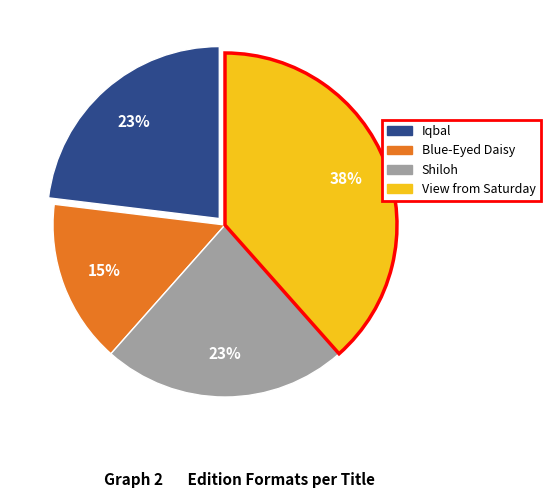

To the nearest percent, what is the difference between the Iqbal and Blue-Eyed Daisy slice percentages?

8%